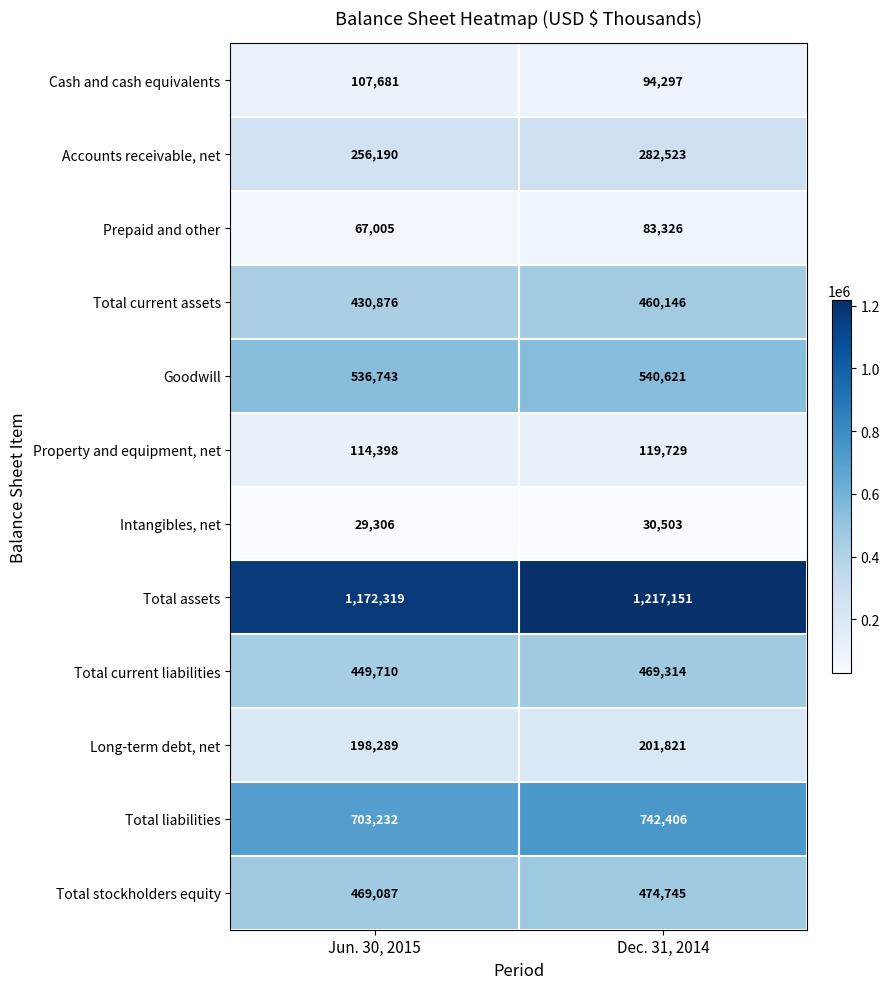

Reading left to right, list all the values displayed in this chart.

Cash and cash equivalents: Jun. 30, 2015=107681	Dec. 31, 2014=94297
Accounts receivable, net: Jun. 30, 2015=256190	Dec. 31, 2014=282523
Prepaid and other: Jun. 30, 2015=67005	Dec. 31, 2014=83326
Total current assets: Jun. 30, 2015=430876	Dec. 31, 2014=460146
Goodwill: Jun. 30, 2015=536743	Dec. 31, 2014=540621
Property and equipment, net: Jun. 30, 2015=114398	Dec. 31, 2014=119729
Intangibles, net: Jun. 30, 2015=29306	Dec. 31, 2014=30503
Total assets: Jun. 30, 2015=1172319	Dec. 31, 2014=1217151
Total current liabilities: Jun. 30, 2015=449710	Dec. 31, 2014=469314
Long-term debt, net: Jun. 30, 2015=198289	Dec. 31, 2014=201821
Total liabilities: Jun. 30, 2015=703232	Dec. 31, 2014=742406
Total stockholders equity: Jun. 30, 2015=469087	Dec. 31, 2014=474745